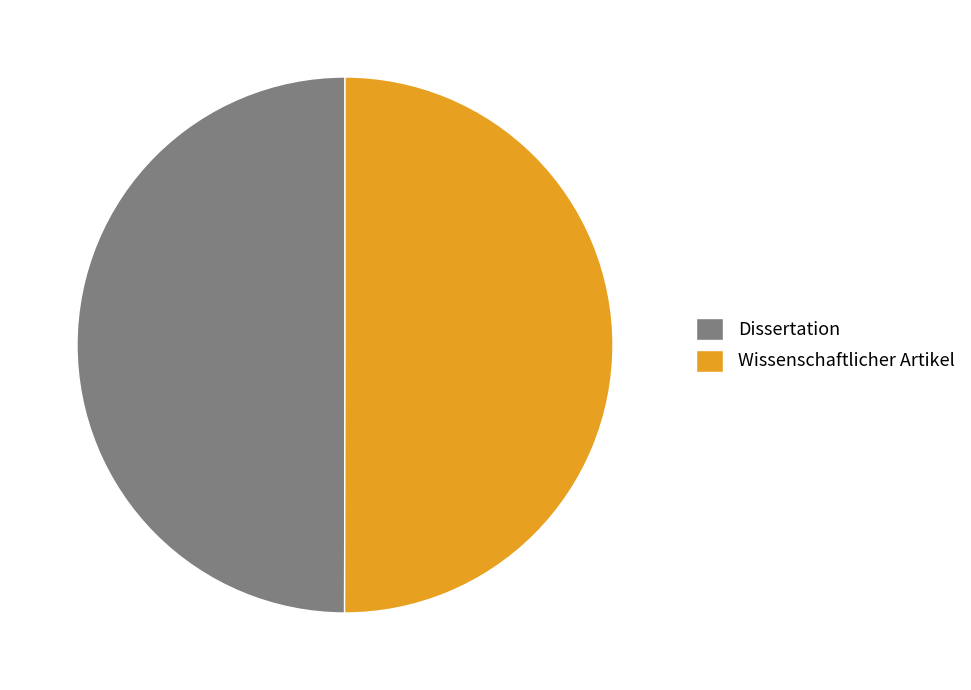

Combined, do Wissenschaftlicher Artikel and Dissertation account for over 50%?

Yes